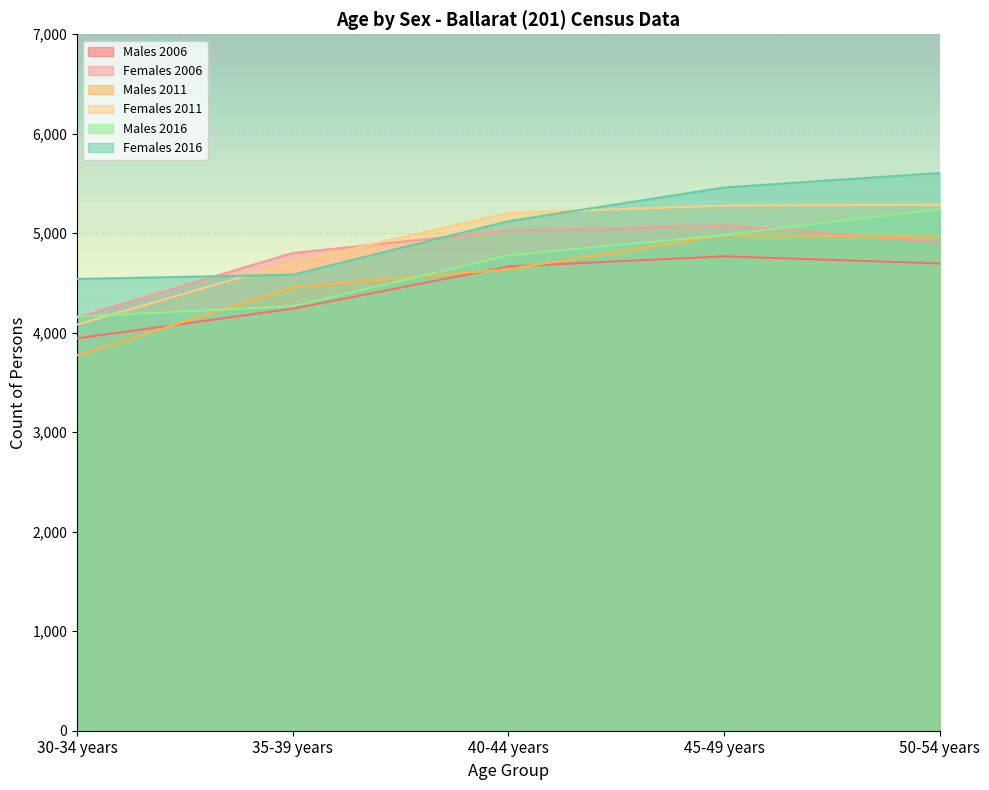

Reading left to right, extract all data points from this chart.

Males 2006: 30-34 years=3944	35-39 years=4242	40-44 years=4666	45-49 years=4768	50-54 years=4697
Females 2006: 30-34 years=4154	35-39 years=4802	40-44 years=5026	45-49 years=5077	50-54 years=4912
Males 2011: 30-34 years=3773	35-39 years=4458	40-44 years=4639	45-49 years=4980	50-54 years=4970
Females 2011: 30-34 years=4083	35-39 years=4707	40-44 years=5204	45-49 years=5278	50-54 years=5287
Males 2016: 30-34 years=4163	35-39 years=4267	40-44 years=4778	45-49 years=4982	50-54 years=5243
Females 2016: 30-34 years=4541	35-39 years=4583	40-44 years=5121	45-49 years=5460	50-54 years=5606